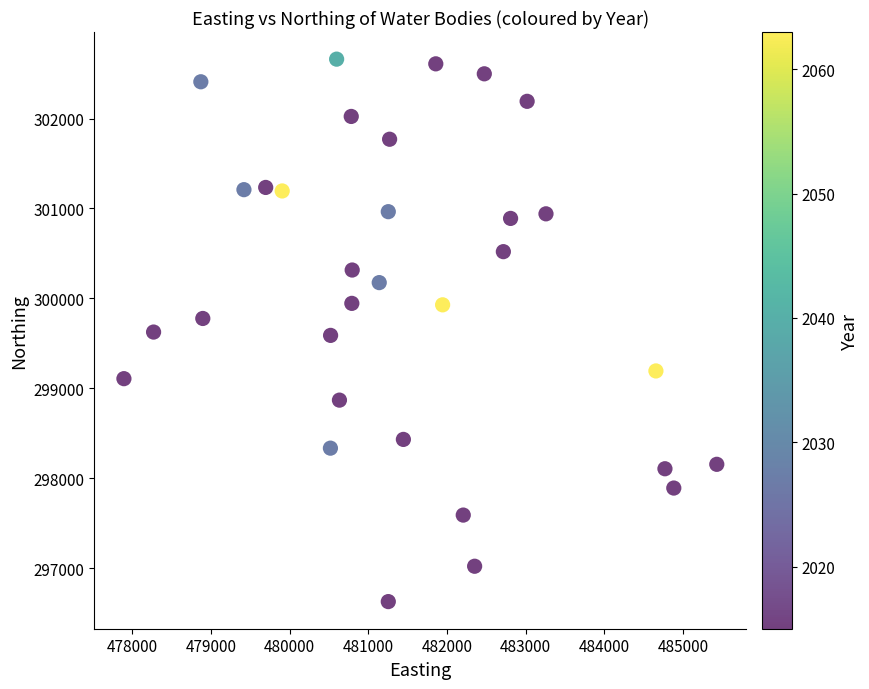

What is the range of Y values (max minus min)?

6033.6